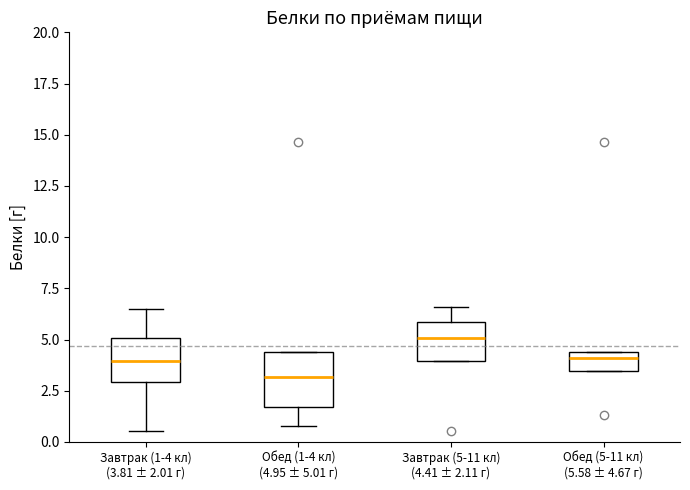

Which box's median line is the highest?

Завтрак (5-11 кл) (4.41 ± 2.11 г)